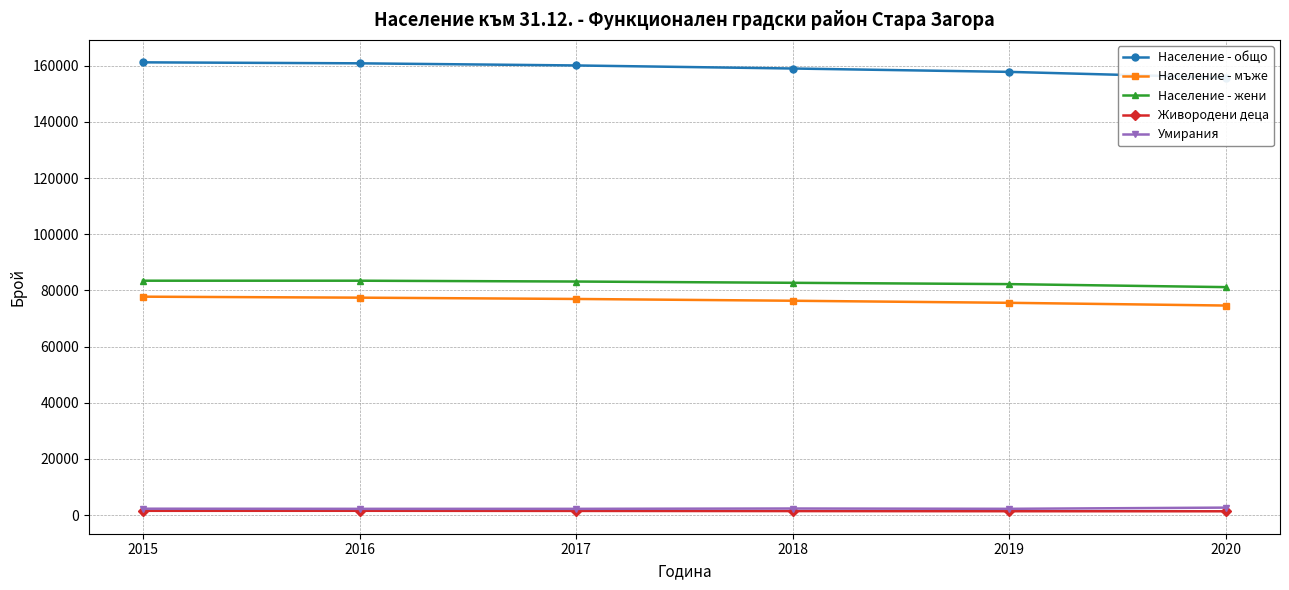

What is the spread (max minus min) of values at 2018?

157630